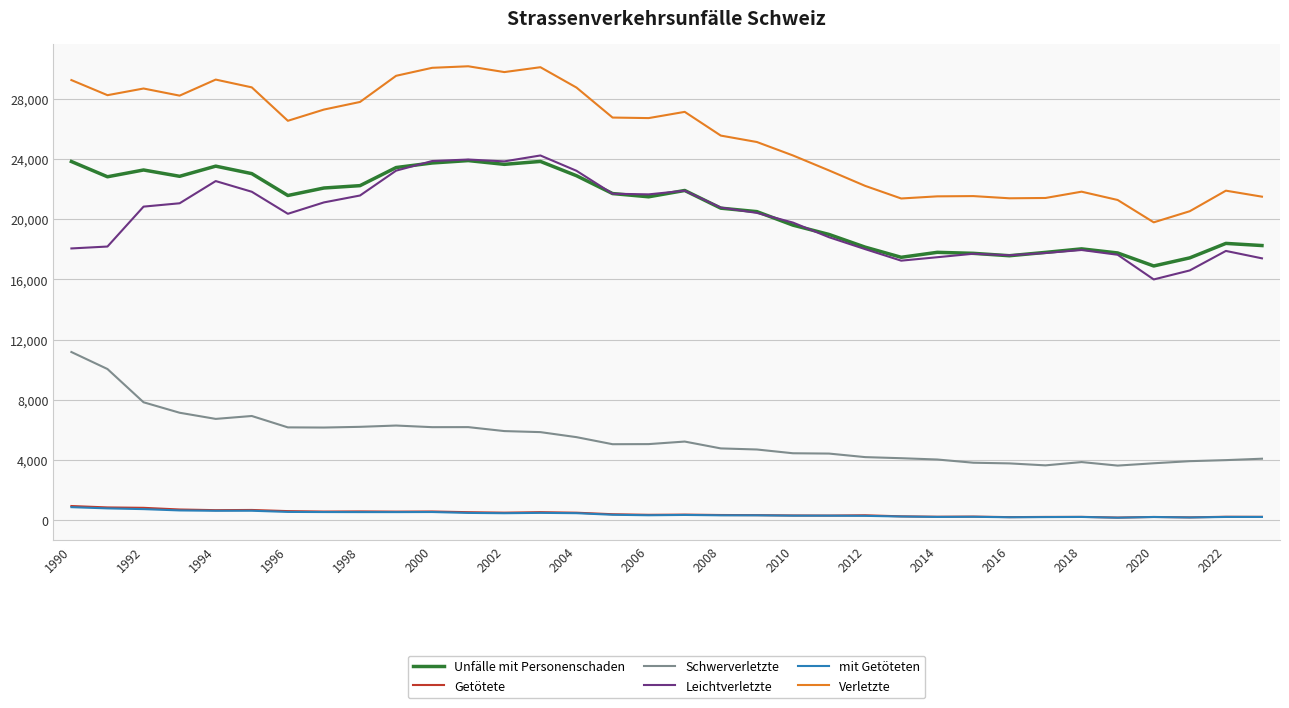

Which series has the largest total across all categories?

Verletzte